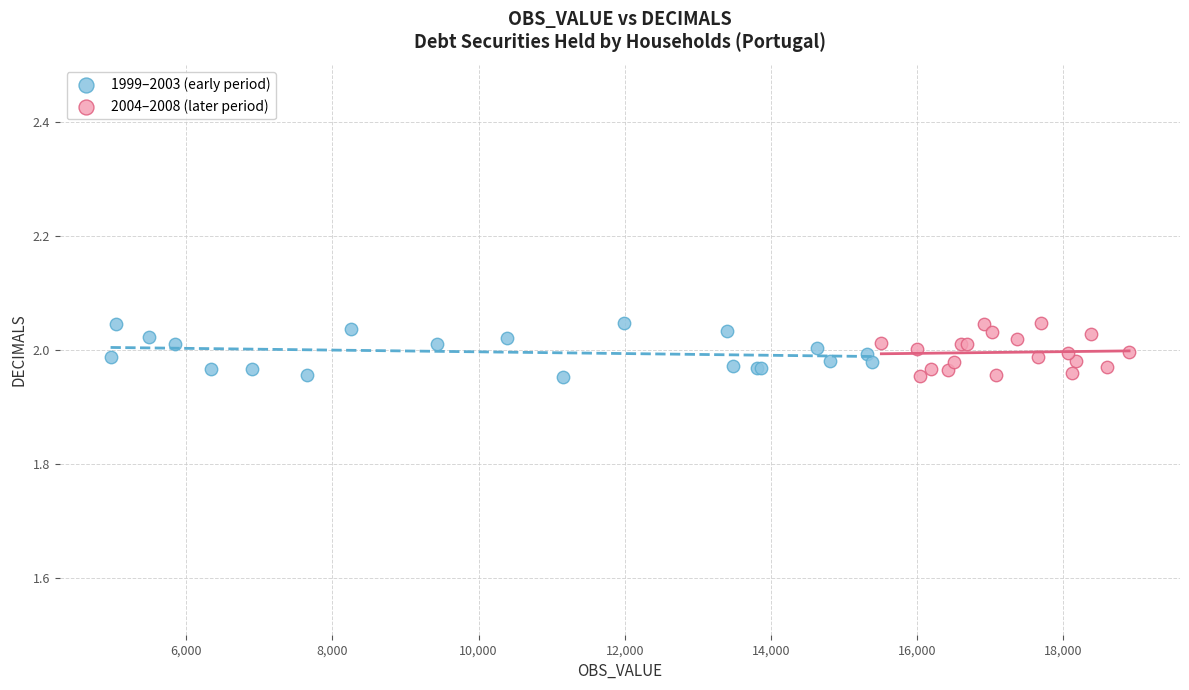

What are all the series names shown in the legend?

1999–2003 (early period), 2004–2008 (later period)